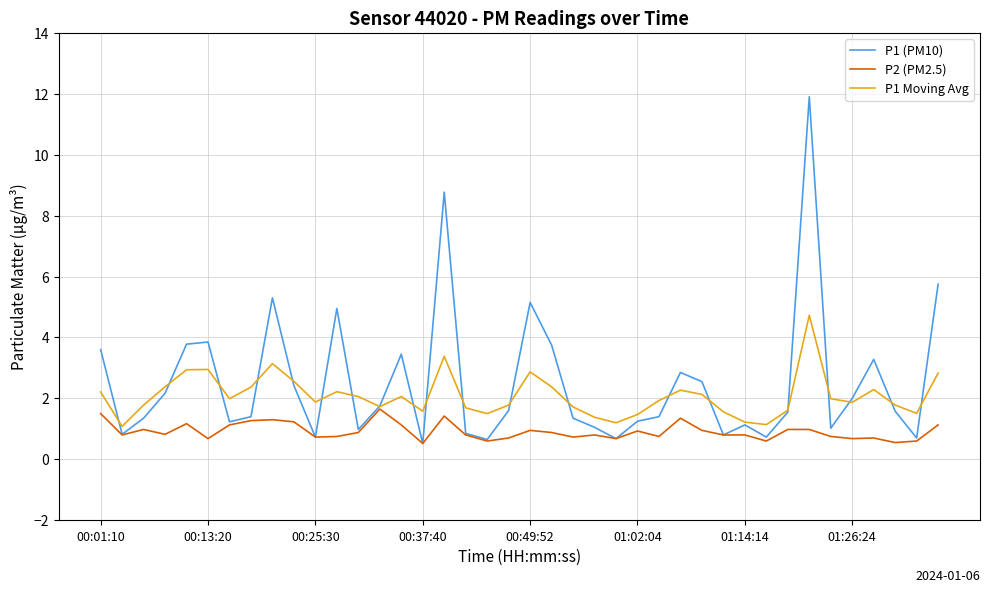

Rank the series by their average value, from lowest to highest.

P2 (PM2.5), P1 Moving Avg, P1 (PM10)